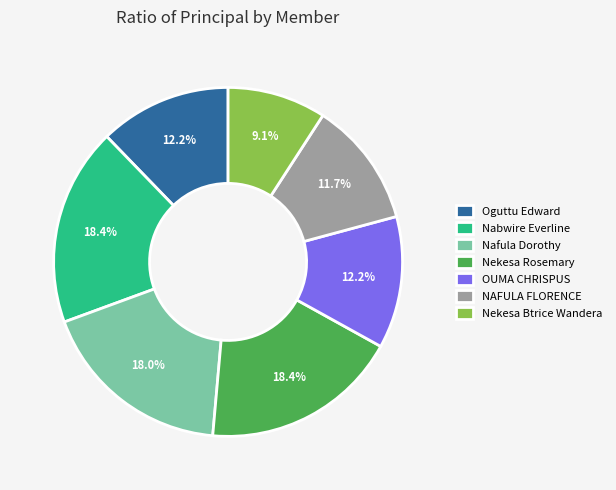

Which slice is the smallest?

Nekesa Btrice Wandera